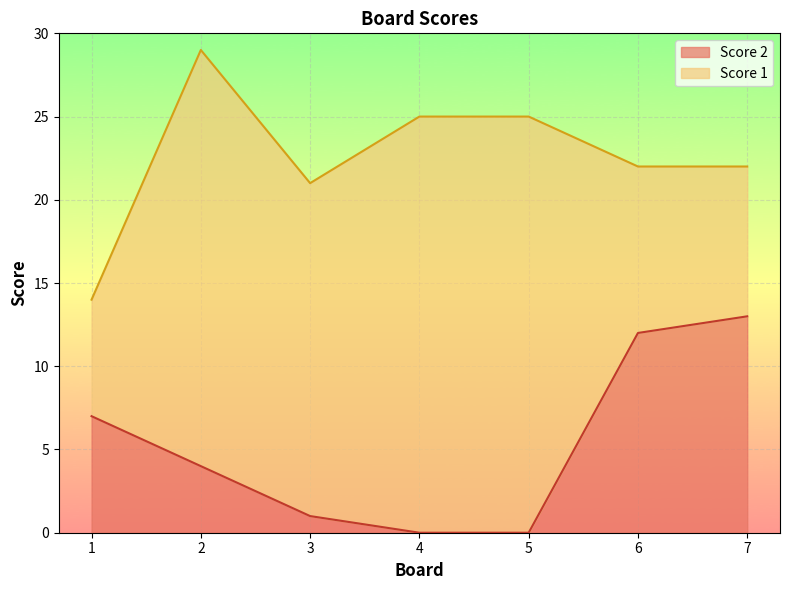

True or false: the data shows -5 at 5.

False